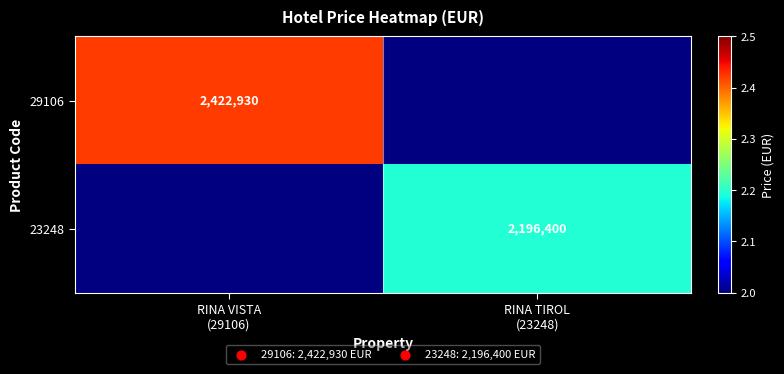

How many distinct data groups are displayed?

2